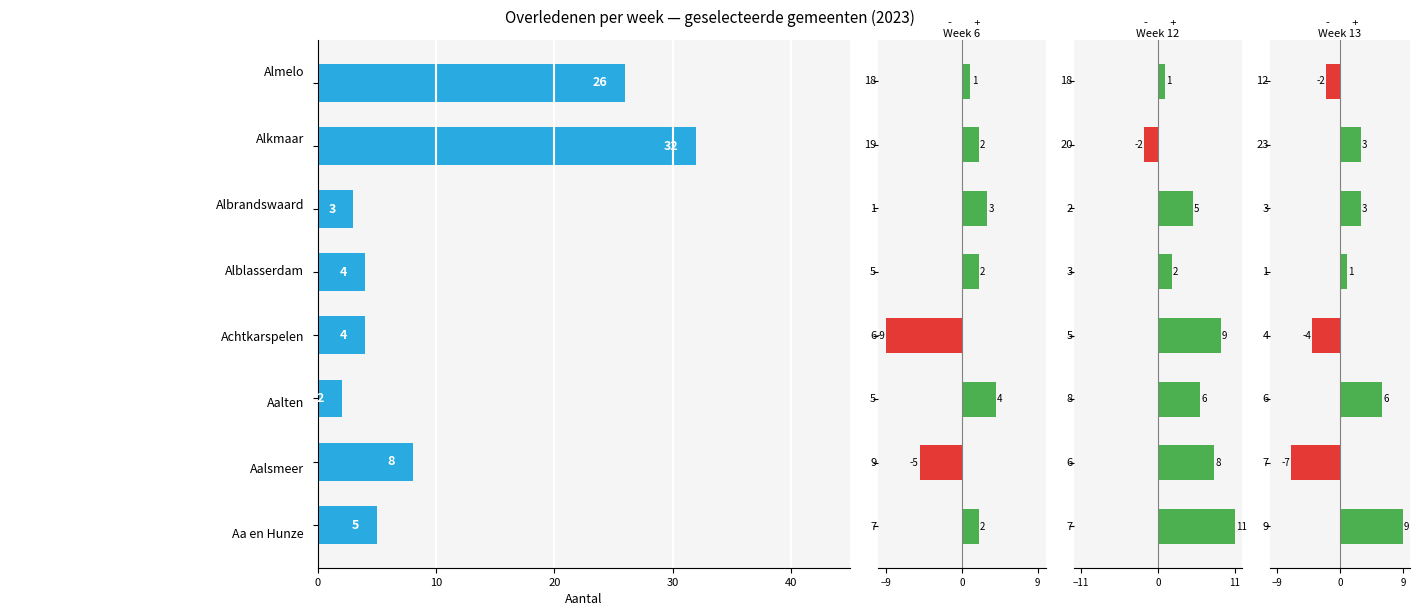

At which label is Aantal closest to 17?

10